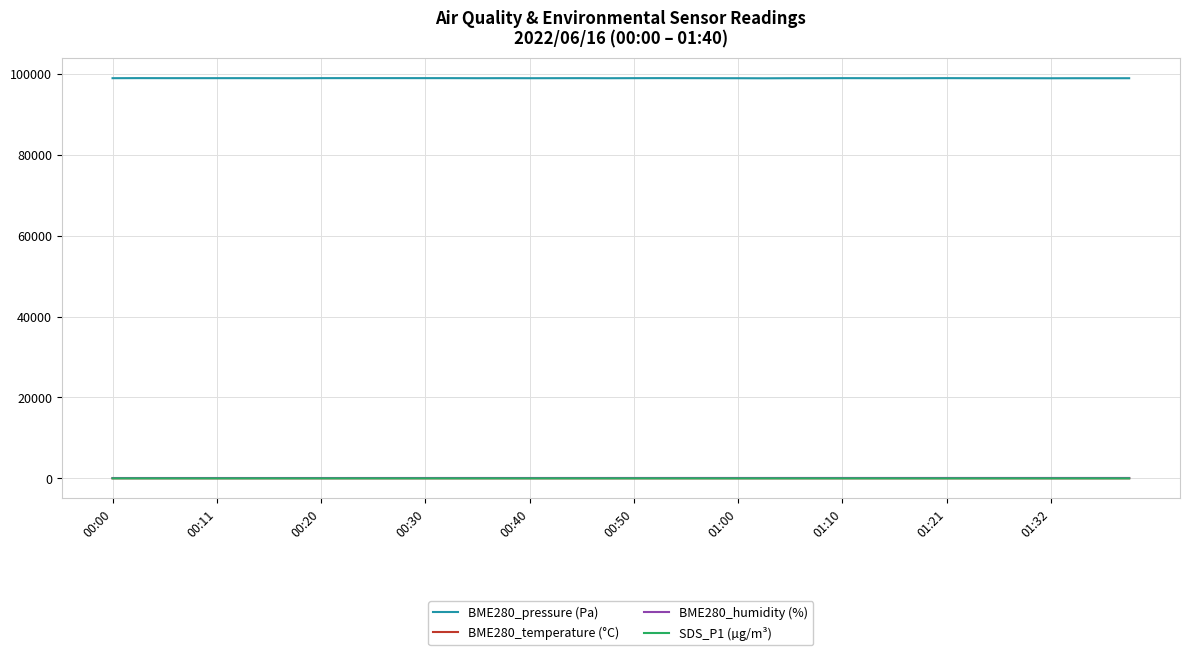

True or false: BME280_pressure (Pa) and BME280_humidity (%) intersect in this chart.

False